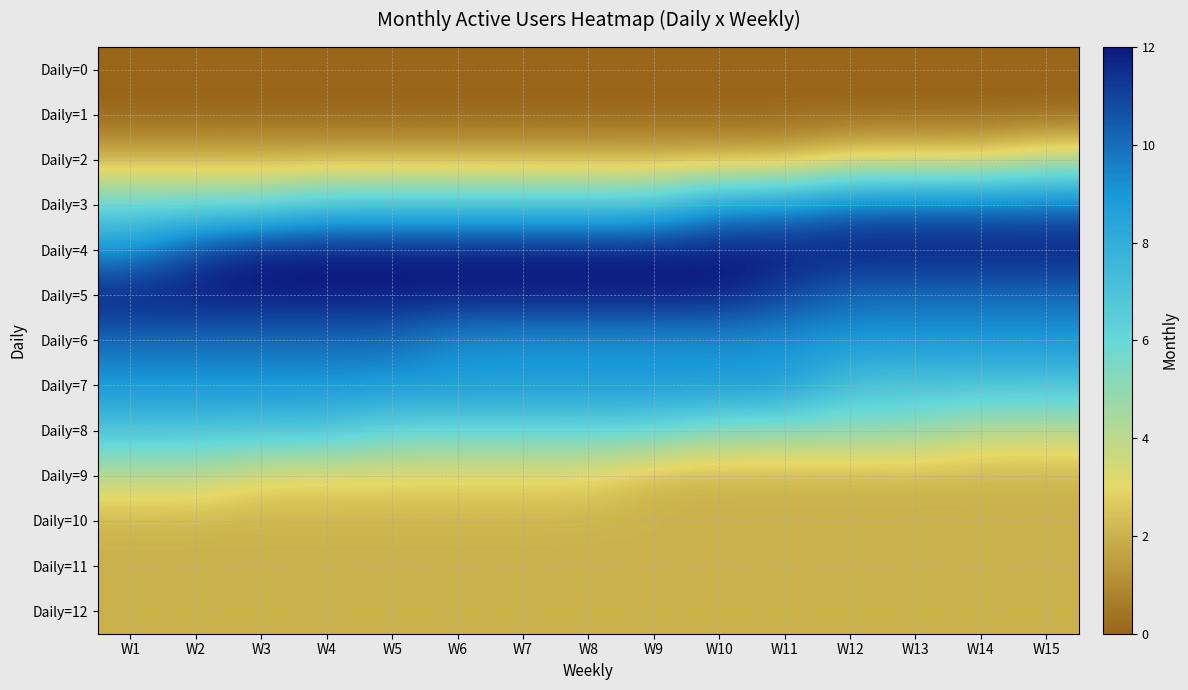

What is the maximum value shown in the chart?

12